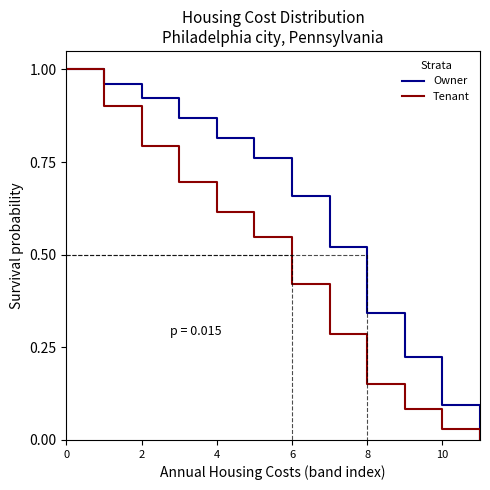

What is the difference between the second highest and minimum values in the Owner series?

1.0